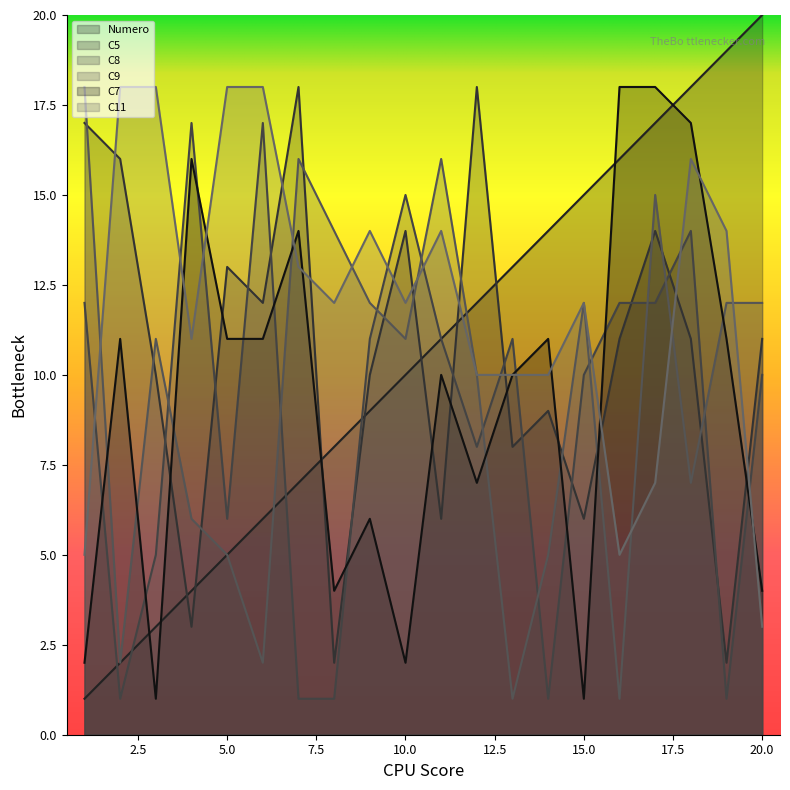

At how many categories does at least one series exceed 17?

12